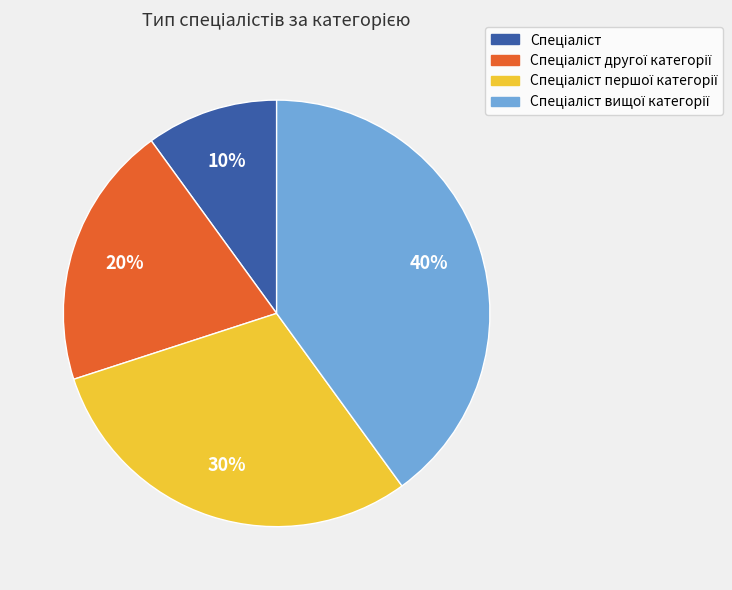

Count the number of slices in the pie.

4